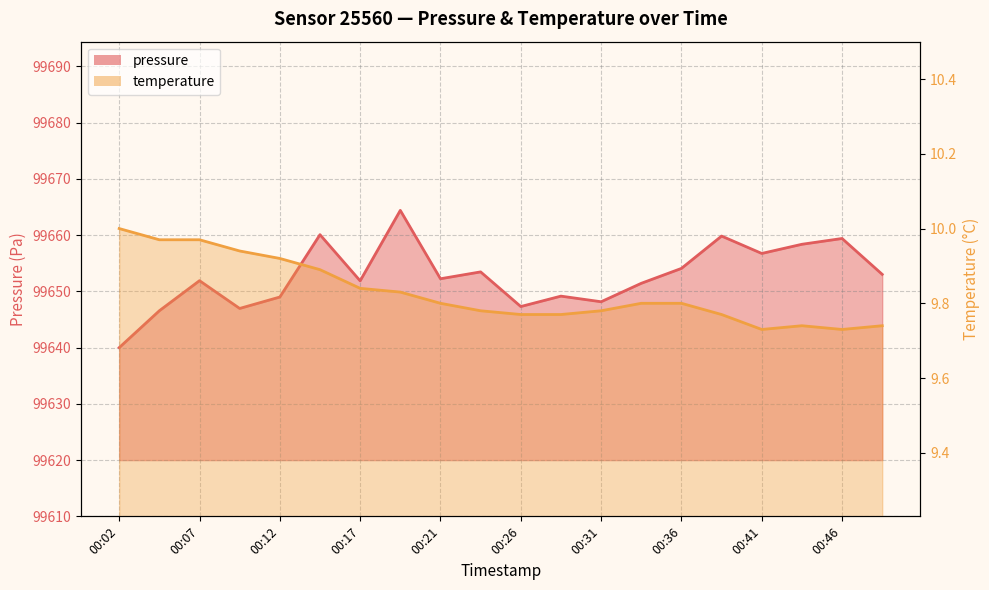

Which category has the lowest value across all series?

00:41